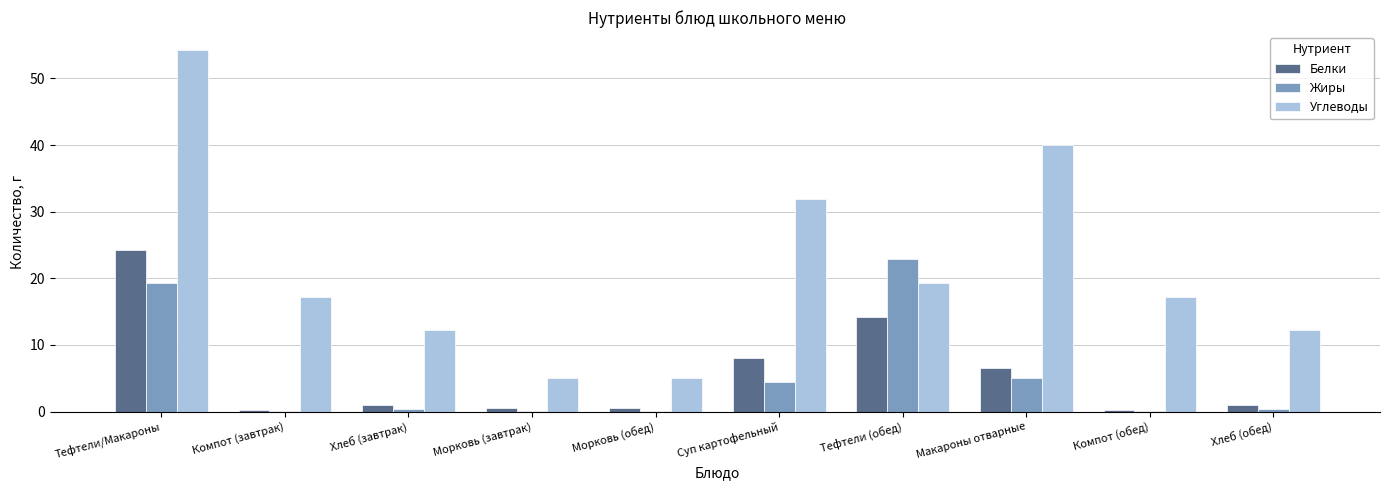

Is it true that Углеводы equals 5.0 at Морковь (завтрак)?

True